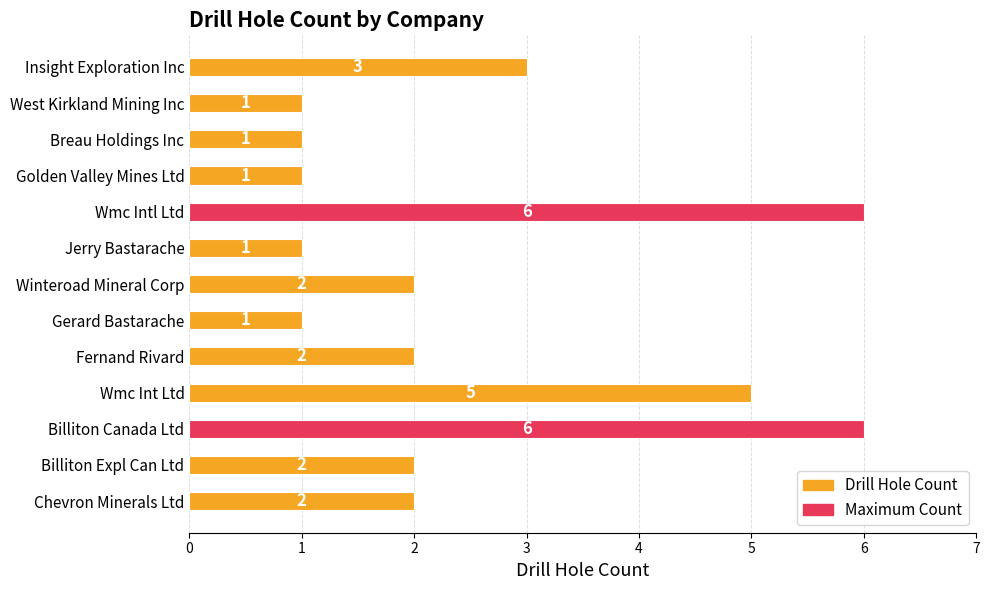

True or false: the data shows 1 at Breau Holdings Inc.

True